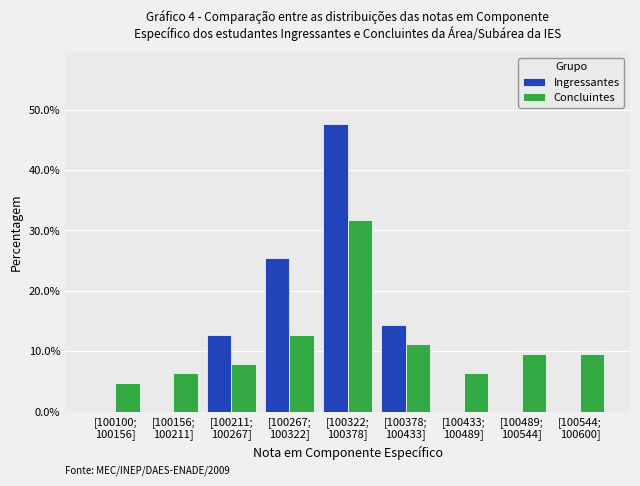

What is the sum of all Concluintes values?

100.0